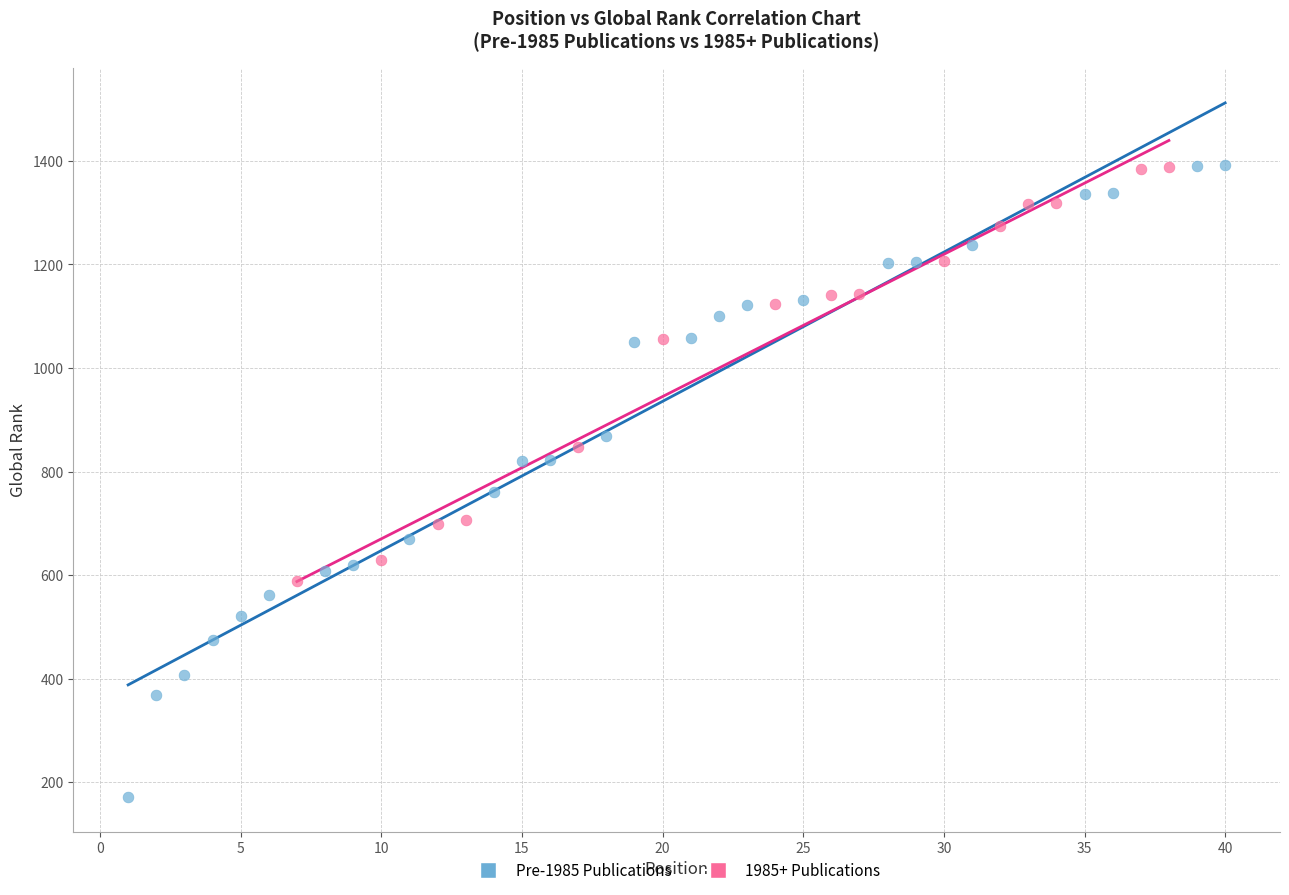

Which series contains the lowest Y value?

Pre-1985 Publications